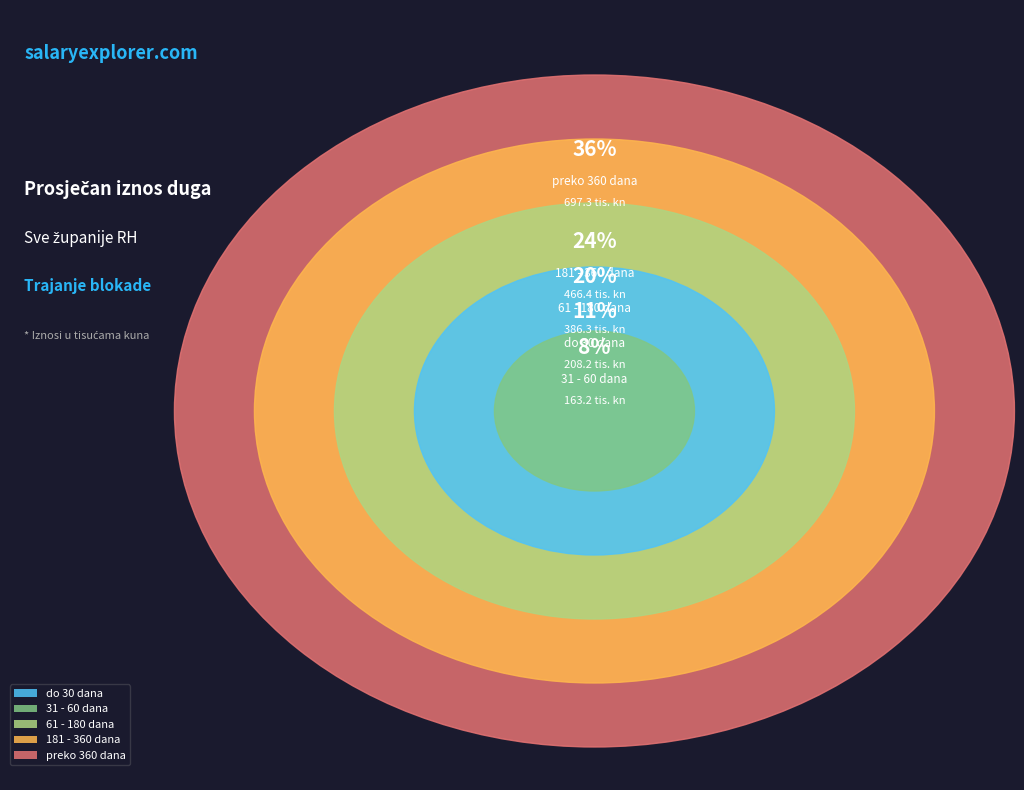

What is the ratio of the value at 181 - 360 dana to the value at 31 - 60 dana?

2.9